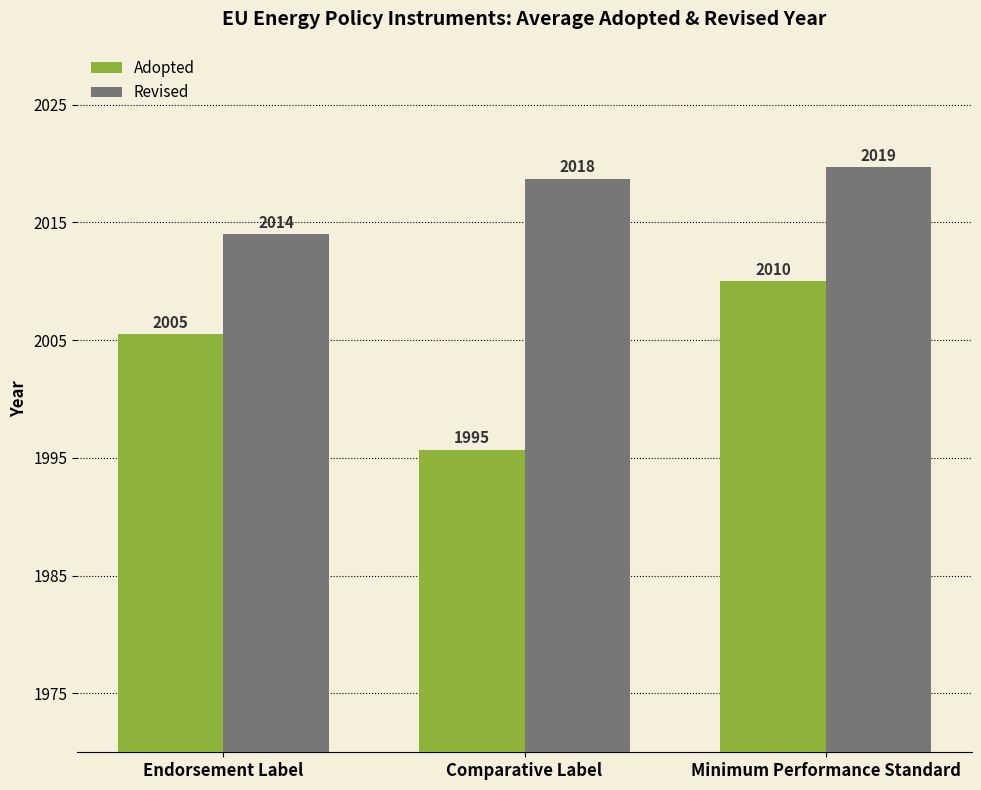

List the labels in order of Revised value, largest first.

Minimum Performance Standard, Comparative Label, Endorsement Label